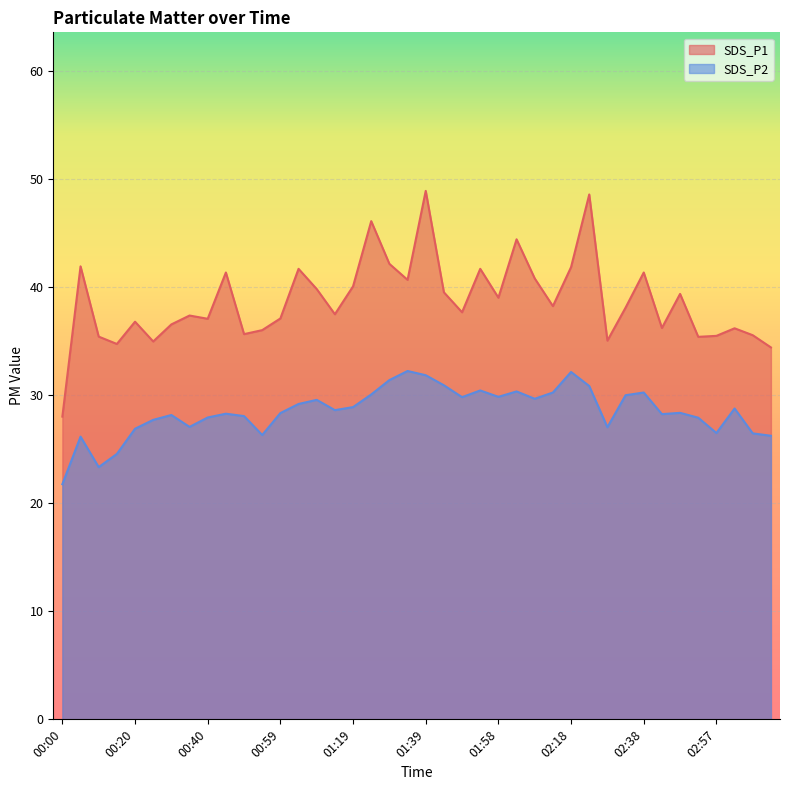

Reading left to right, list all the values displayed in this chart.

SDS_P1: 28.0	41.9	35.4	34.7	36.8	35.0	36.5	37.4	37.0	41.3	35.6	36.0	37.1	41.7	39.8	37.5	40.0	46.1	42.1	40.6	48.9	39.5	37.6	41.7	39.0	44.4	40.8	38.2	41.8	48.5	35.0	38.1	41.3	36.2	39.4	35.4	35.5	36.2	35.5	34.4
SDS_P2: 21.8	26.1	23.3	24.6	26.9	27.7	28.1	27.1	27.9	28.3	28.1	26.3	28.3	29.2	29.6	28.6	28.9	30.1	31.4	32.2	31.8	30.9	29.8	30.4	29.8	30.3	29.6	30.2	32.1	30.8	27.0	30.0	30.2	28.2	28.4	27.9	26.5	28.8	26.4	26.2